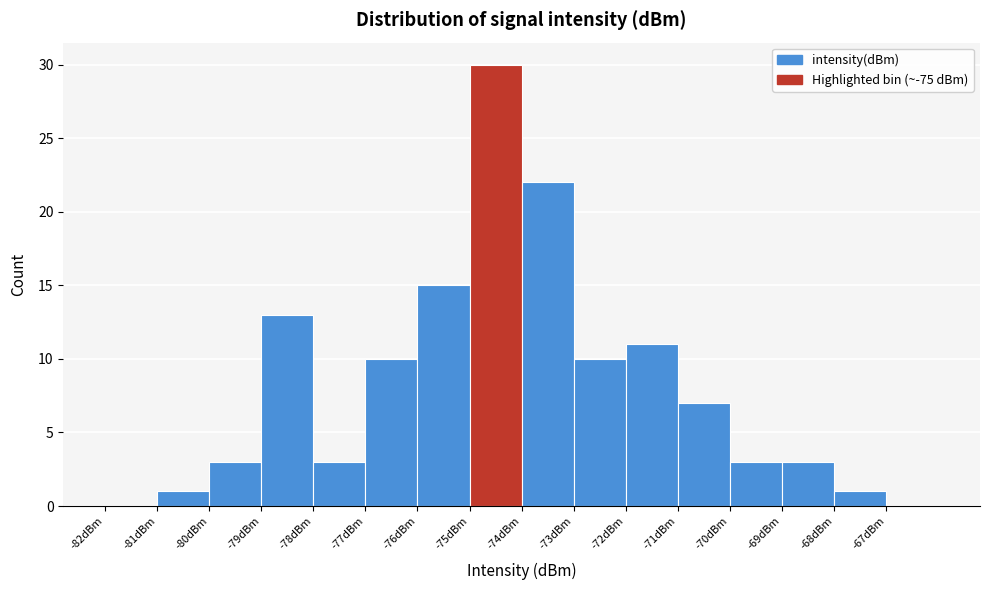

Reading left to right, list every bar in this chart as the range it spans on the x-axis followed by its height. The values are not printed on the chart, so give them approximately, as read against the axis.

-82 to -81: 0
-81 to -80: 1
-80 to -79: 3
-79 to -78: 13
-78 to -77: 3
-77 to -76: 10
-76 to -75: 15
-75 to -74: 30
-74 to -73: 22
-73 to -72: 10
-72 to -71: 11
-71 to -70: 7
-70 to -69: 3
-69 to -68: 3
-68 to -67: 1
-67 to -66: 0